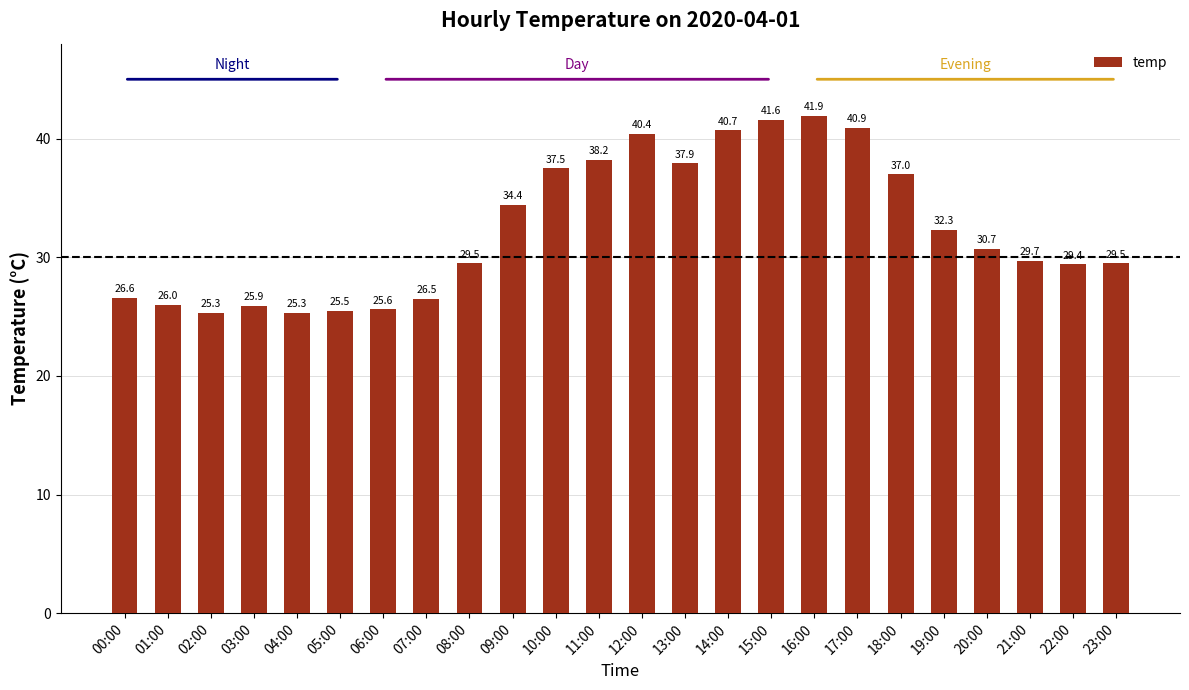

Approximately how many times larger is the value at 17:00 compared to 14:00?

1.0